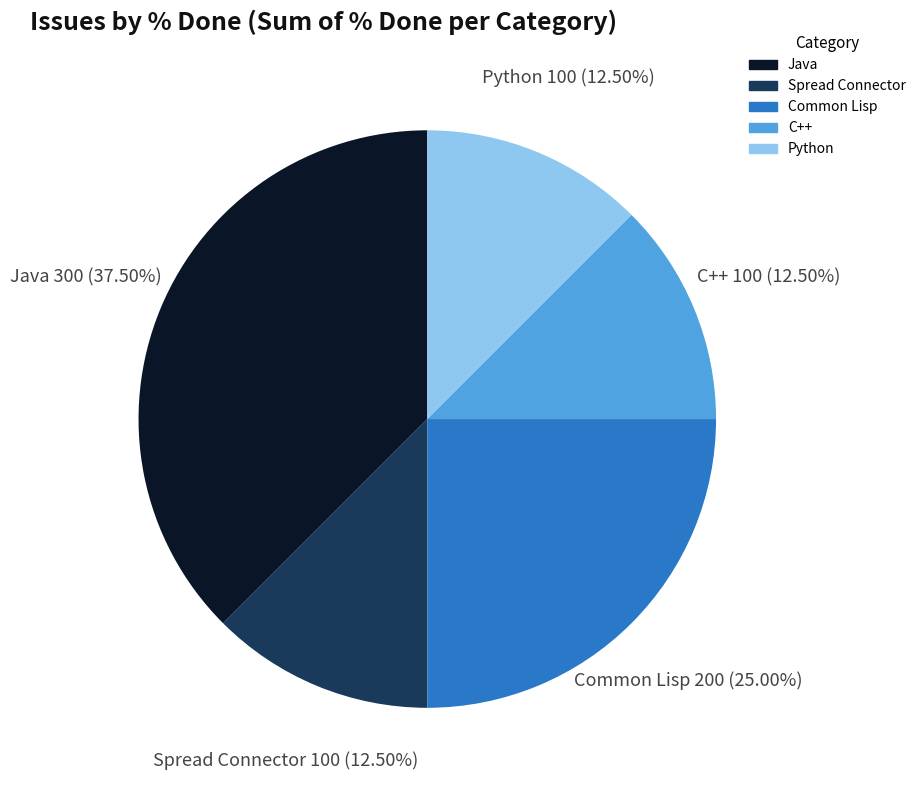

Is there a majority slice in this chart?

No